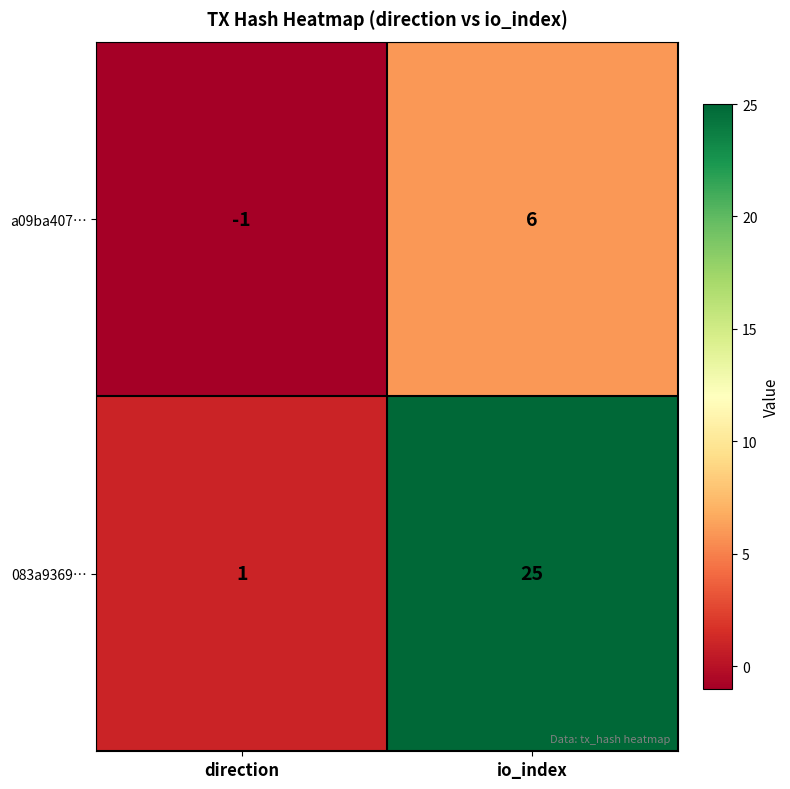

List the series in order of their peak value, highest first.

083a9369…, a09ba407…